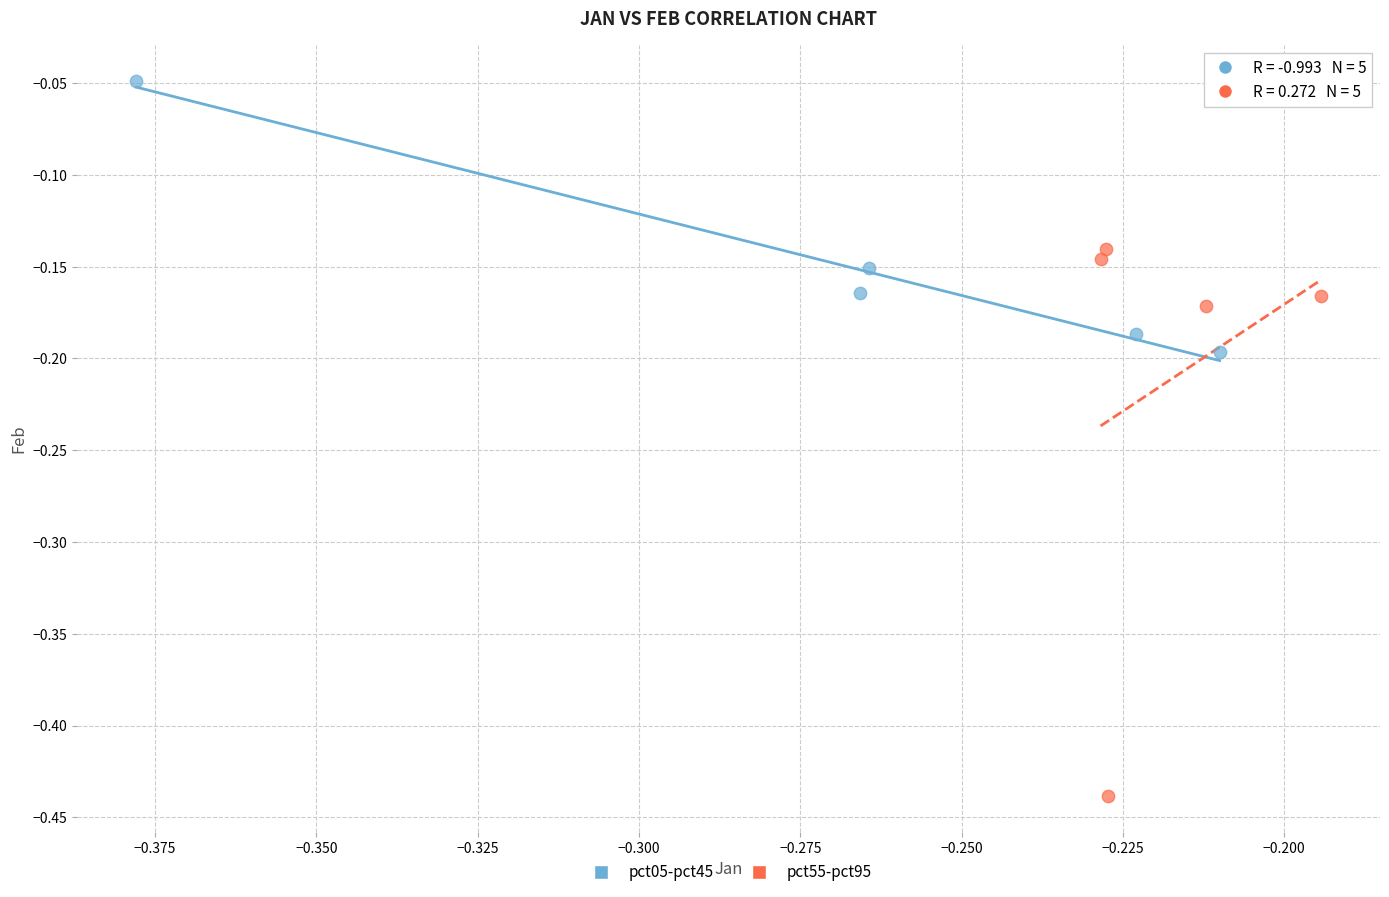

What are all the series names shown in the legend?

pct05-pct45, pct55-pct95